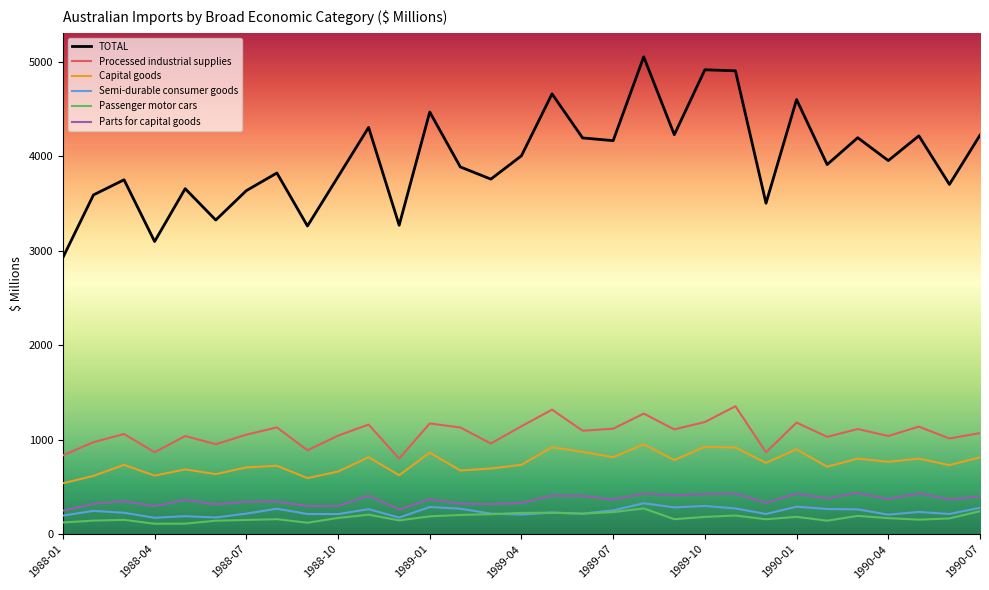

What is the maximum value shown in the chart?

5051